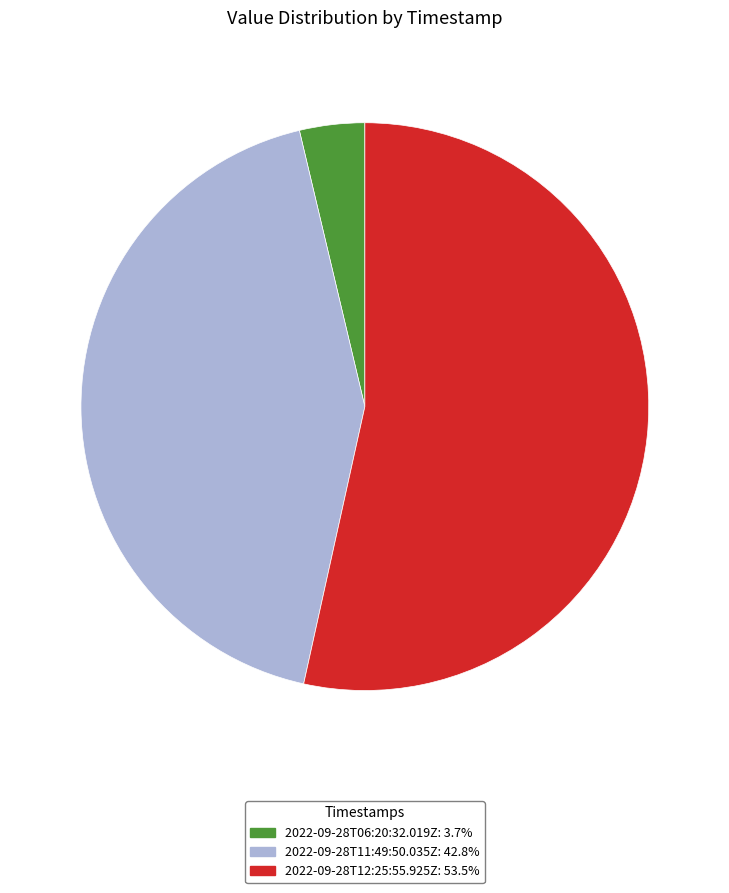

Rank the categories by value from highest to lowest.

2022-09-28T12:25:55.925Z, 2022-09-28T11:49:50.035Z, 2022-09-28T06:20:32.019Z